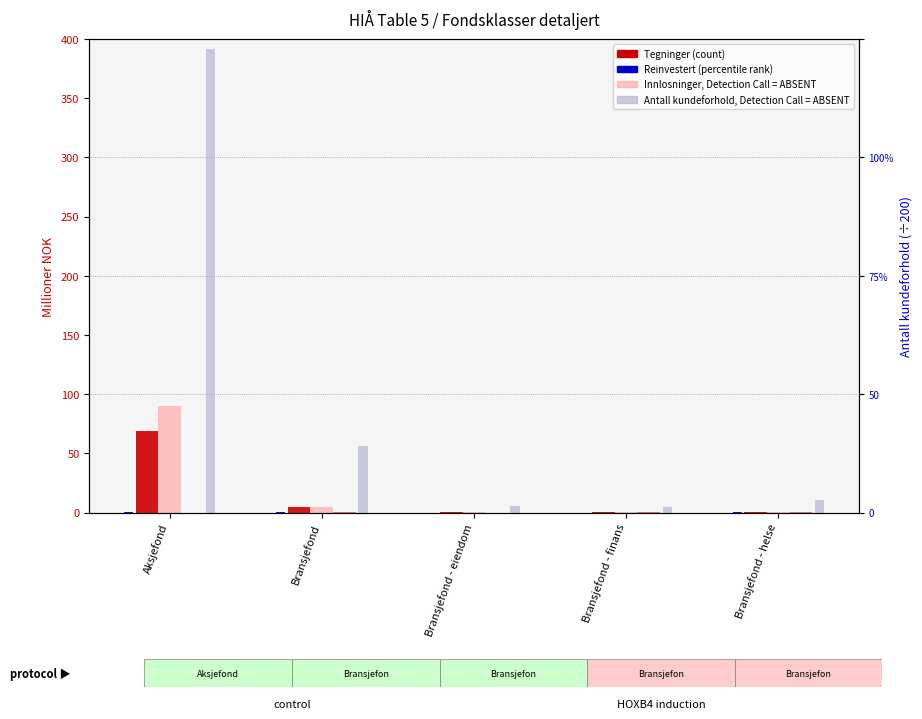

What is the sum of the Tegninger (mill) values at Bransjefond - finans and Bransjefond?

5.1